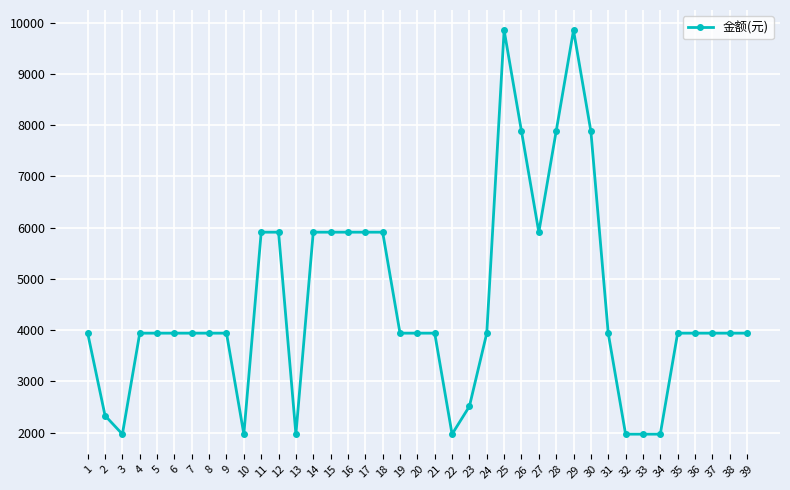

What is the sum of all values?

176235.7